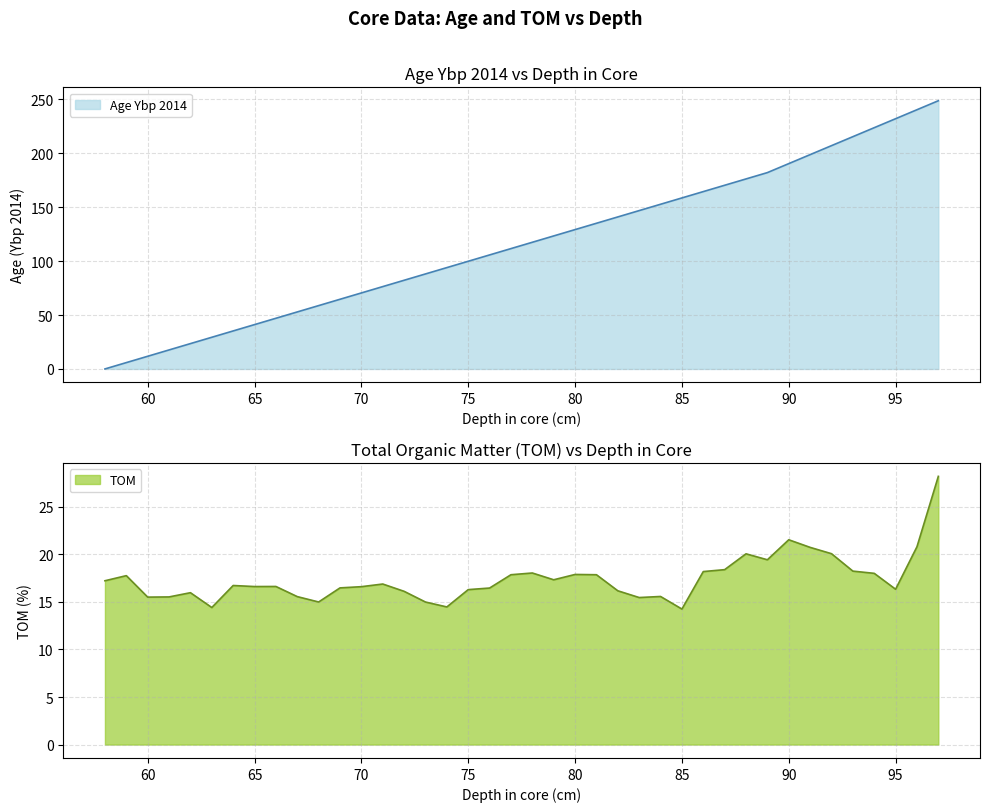

Where is TOM nearest to the value 21?

96